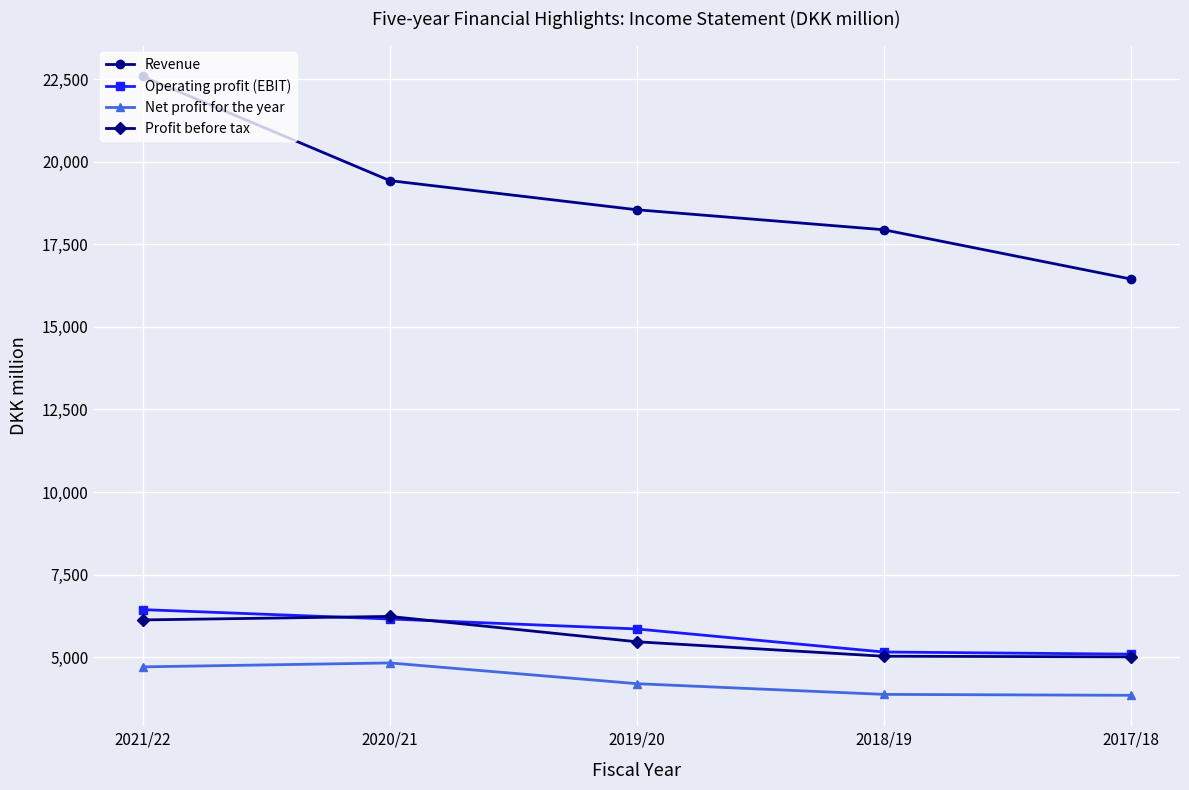

True or false: Revenue has more than 1 points higher than both neighbors.

False